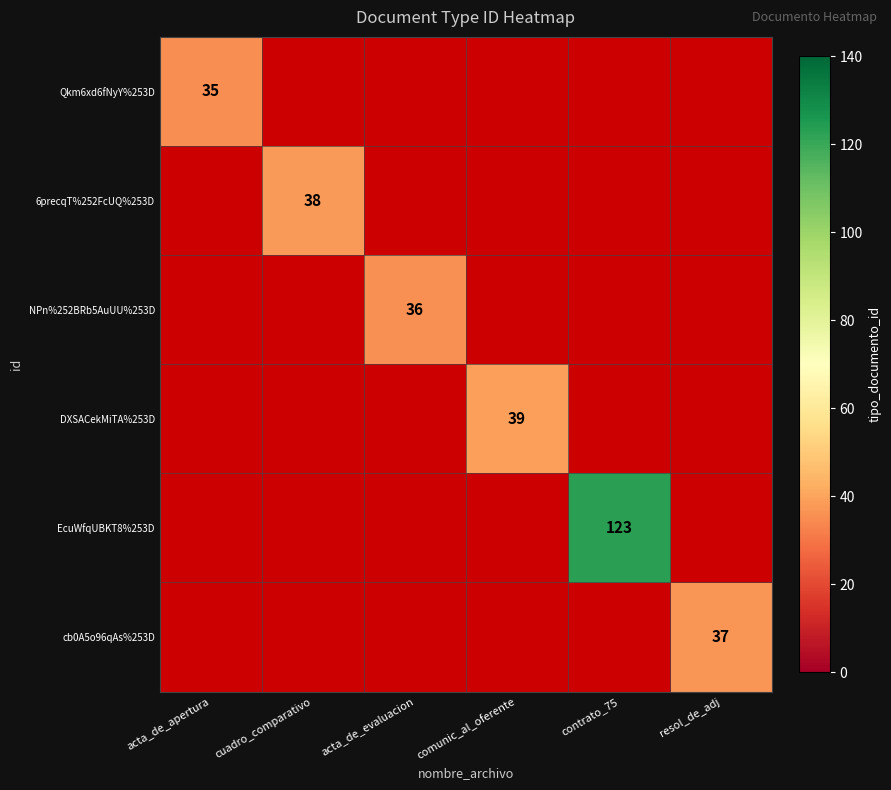

What is the difference between the maximum and minimum values in the 6precqT%252FcUQ%253D series?

38